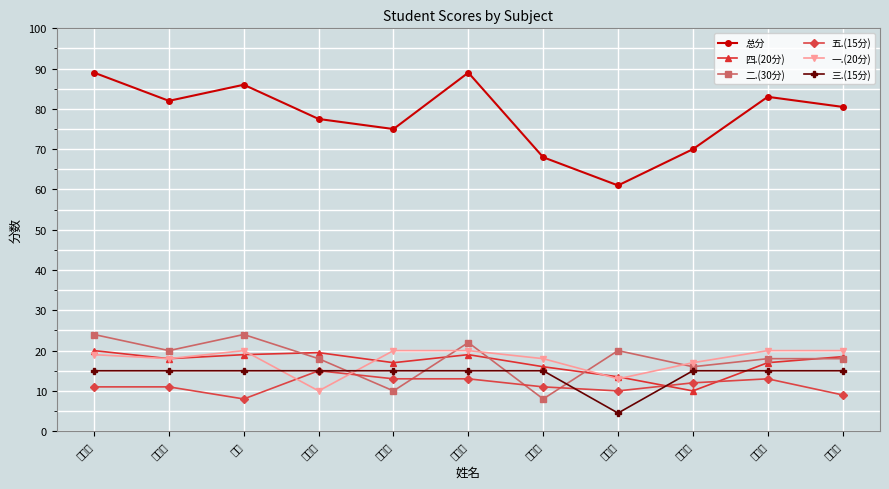

What is the average value of the 一.(20分) series?

17.7